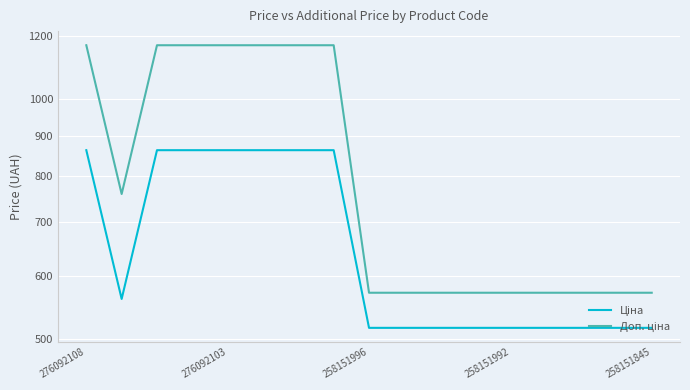

Which series has the largest total across all categories?

Доп. ціна